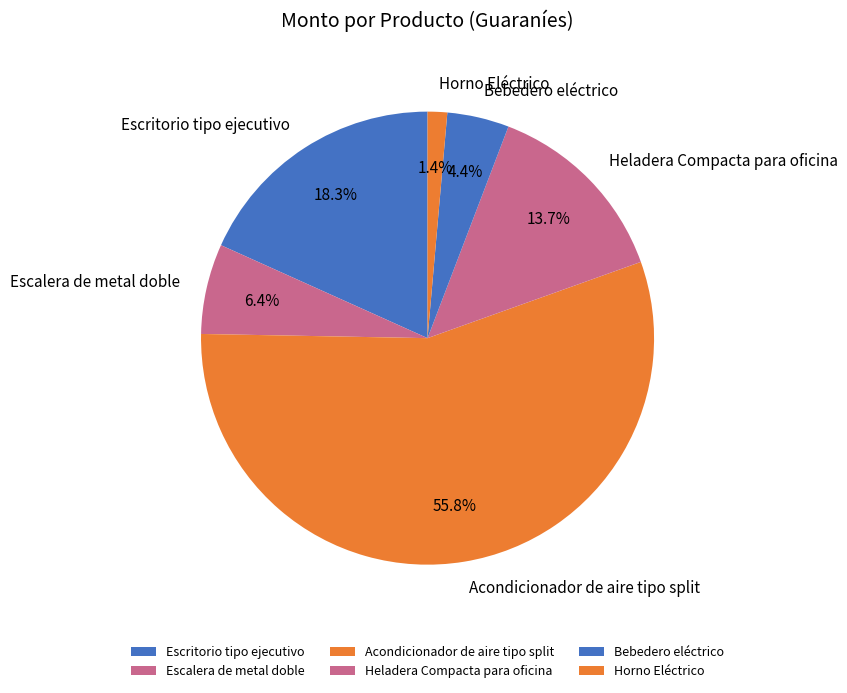

What is the largest slice in the pie chart?

Acondicionador de aire tipo split